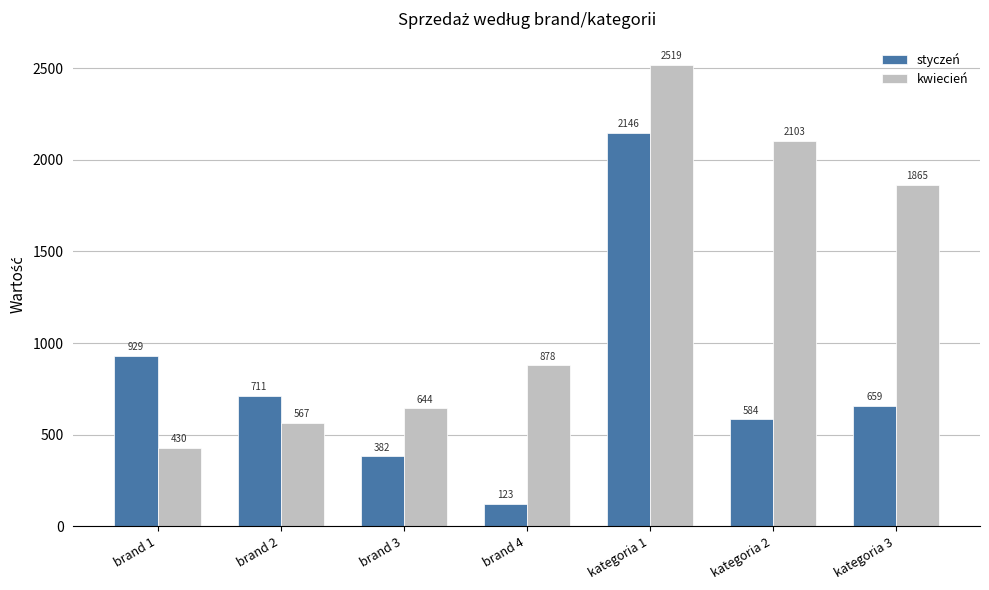

Count the number of data series in this chart.

2